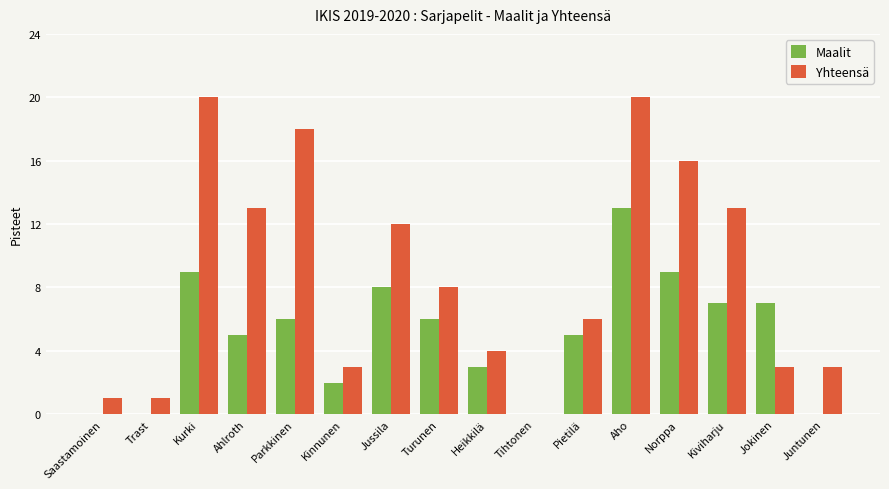

Which series has the largest total across all categories?

Yhteensä